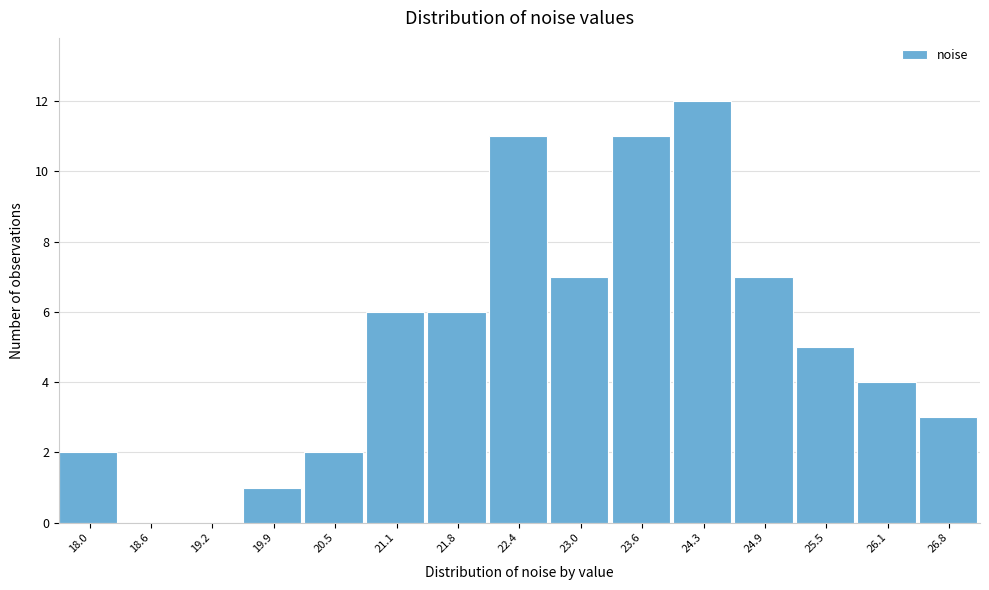

Reading left to right, transcribe all the data shown in this chart.

18.0=2	18.6=0	19.2=0	19.9=1	20.5=2	21.1=6	21.8=6	22.4=11	23.0=7	23.6=11	24.3=12	24.9=7	25.5=5	26.1=4	26.8=3